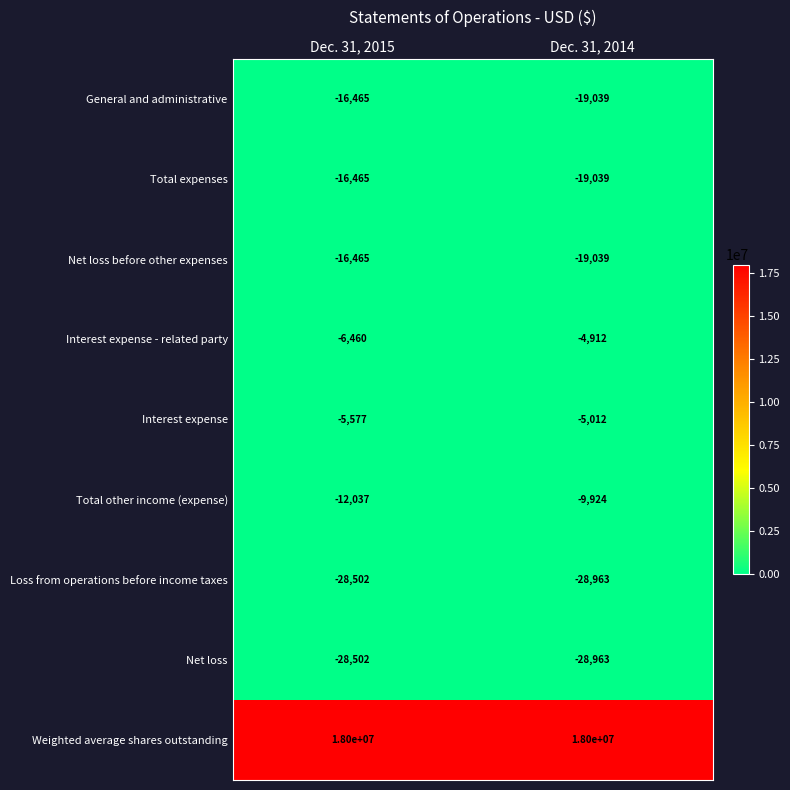

The Weighted average shares outstanding series shows 18000000 at Dec. 31, 2015. True or false?

True